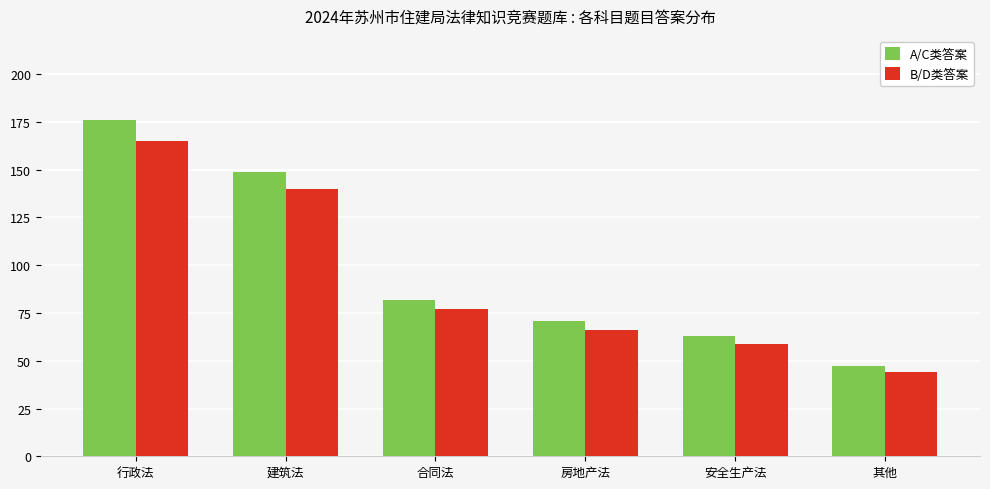

At which category is the sum across all series the highest?

行政法